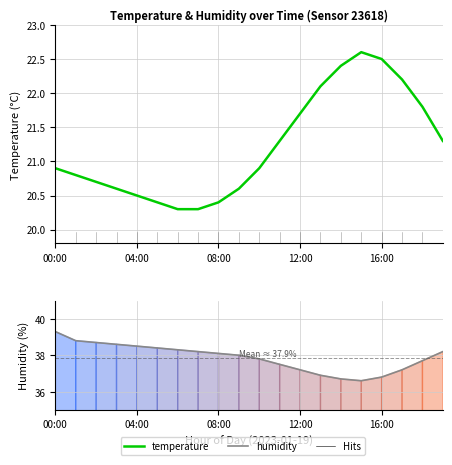

True or false: temperature and humidity cross at least once.

False